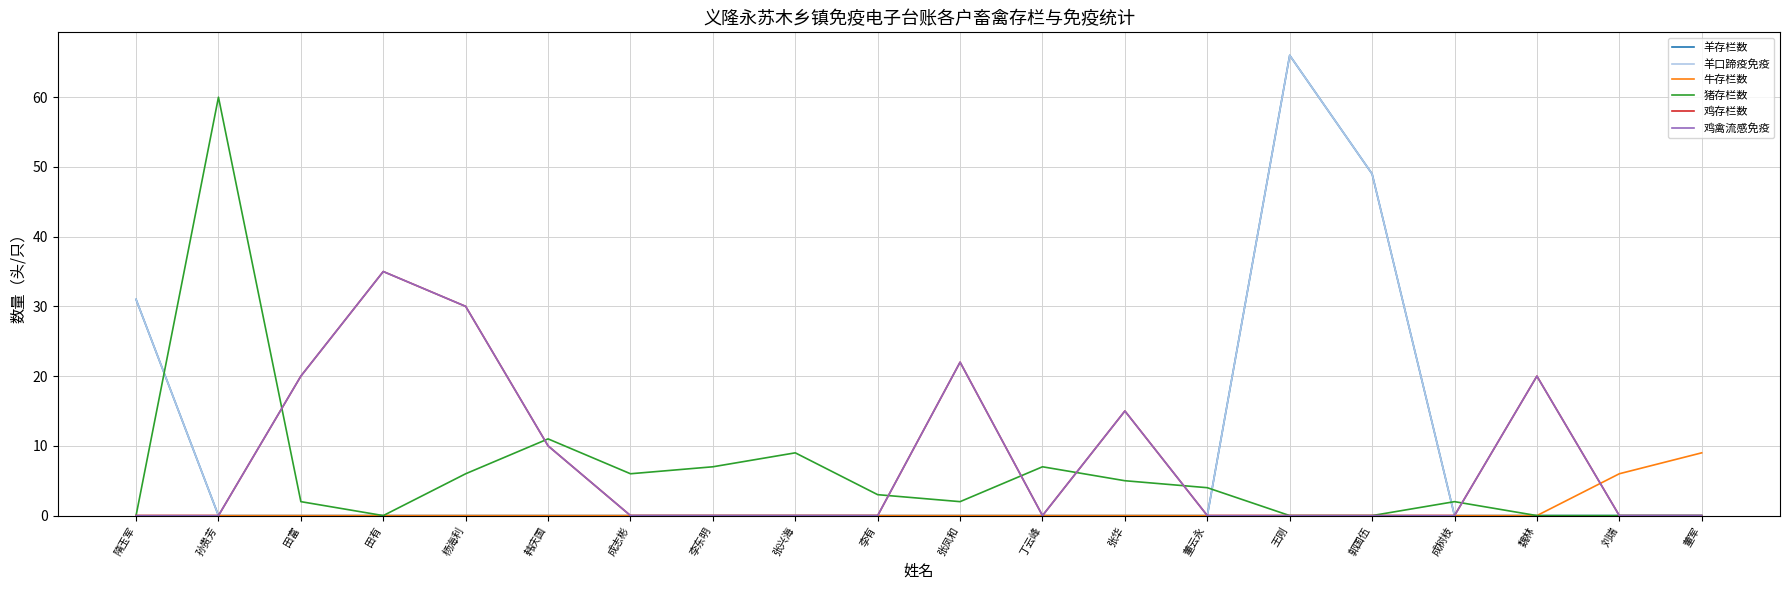

Which has a higher value, 成树枝 or 韩庆国?

成树枝